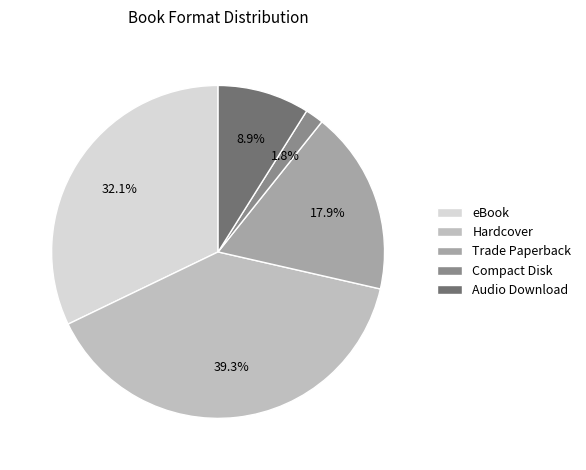

Is Trade Paperback the majority of the pie?

No